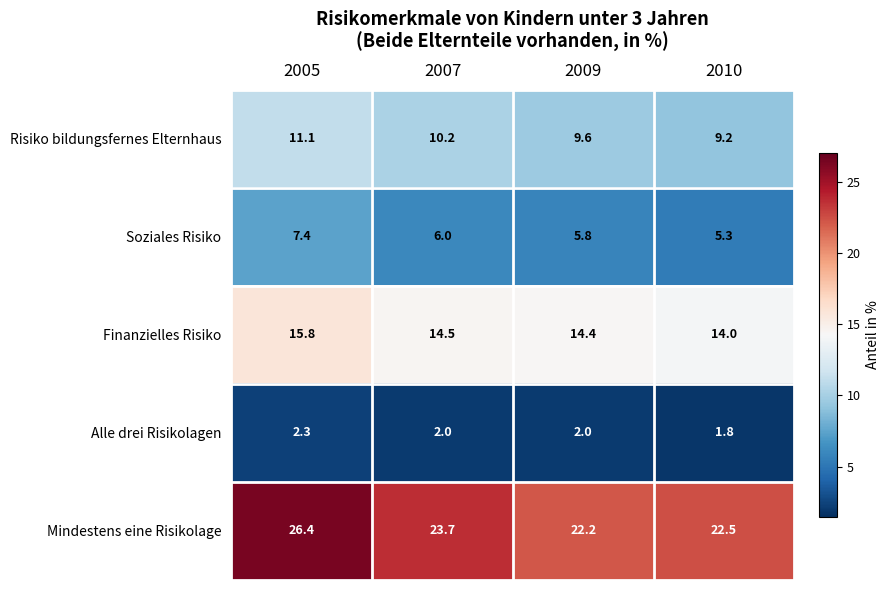

Rank the series at 2005 from lowest to highest value.

Alle drei Risikolagen, Soziales Risiko, Risiko bildungsfernes Elternhaus, Finanzielles Risiko, Mindestens eine Risikolage